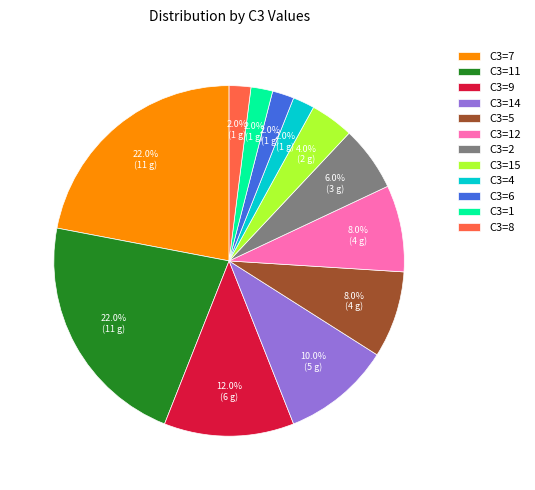

How much of the chart is everything except C3=14?

90.0%